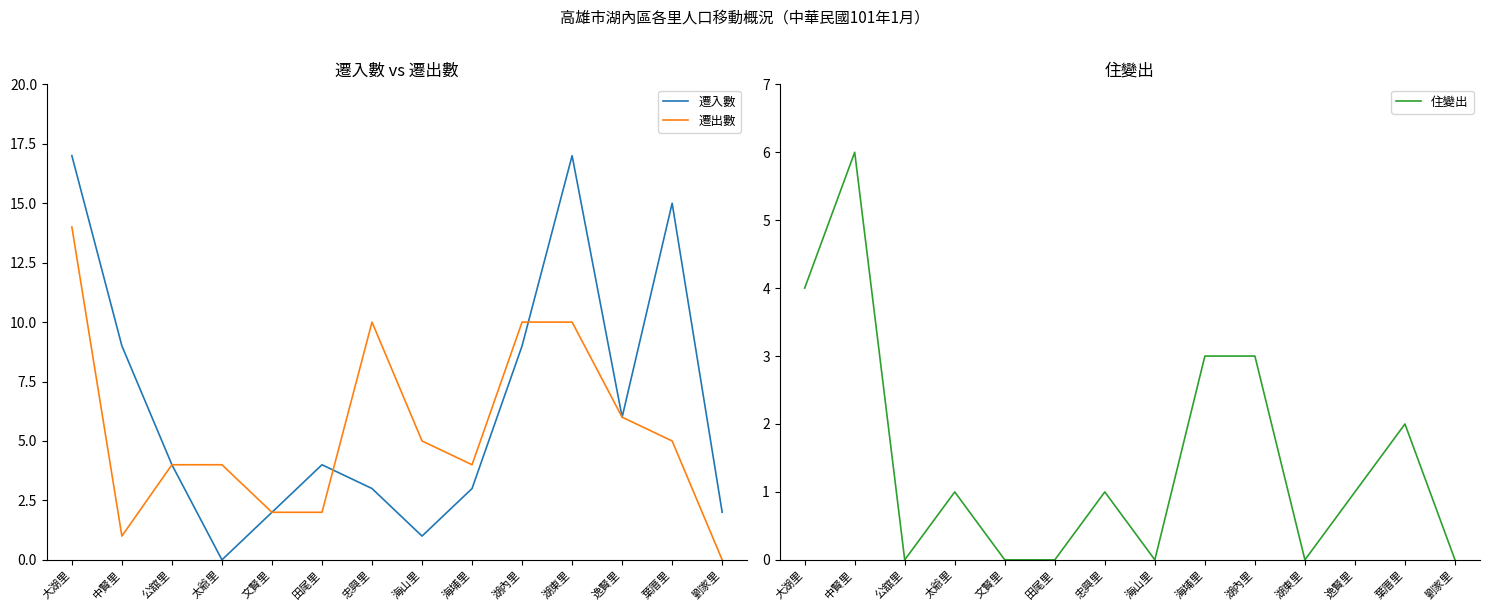

List the series in order of their peak value, lowest first.

住變出, 遷出數, 遷入數